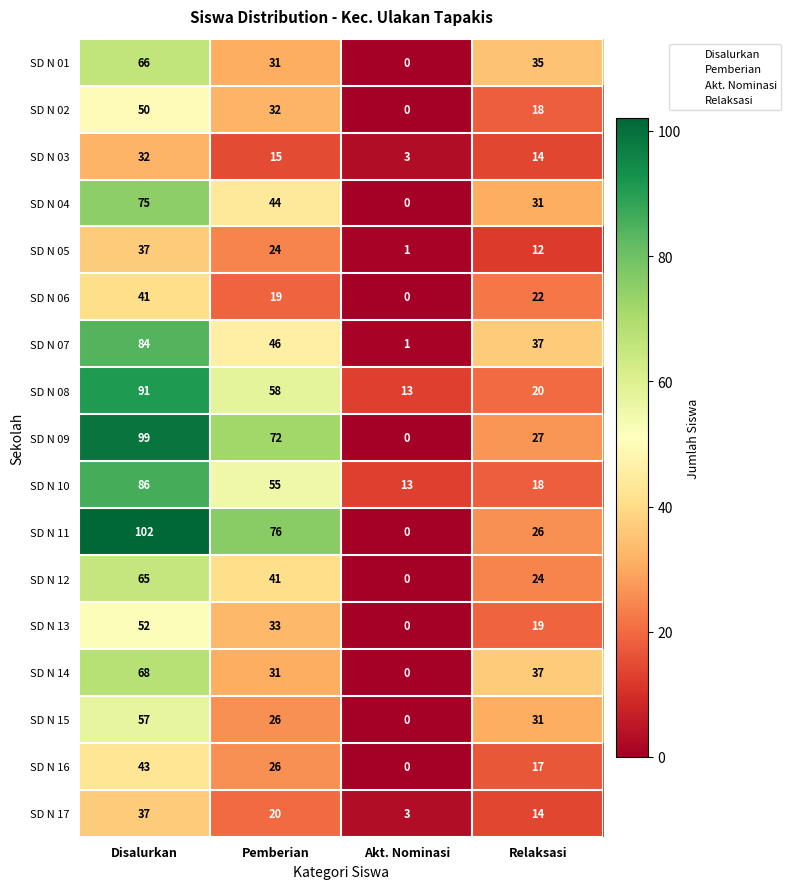

Count the number of categories in the chart.

4